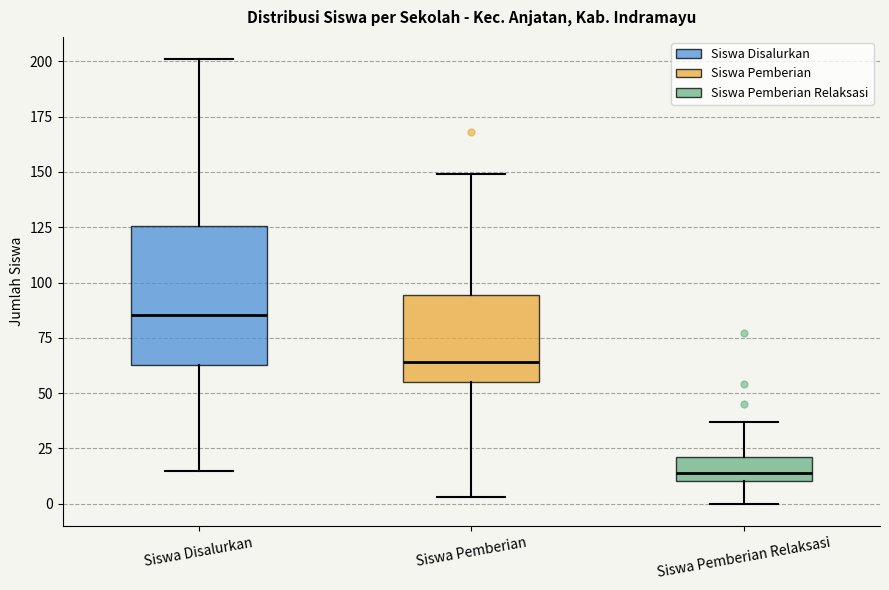

Reading left to right, read every box against the y-axis: the position of its median line, the range the box covers, and the ends of its whiskers. The values are not printed on the chart, so give them approximately, as read against the axis.

Siswa Disalurkan: median 85, box 65 to 125, whiskers 15 to 200
Siswa Pemberian: median 65, box 55 to 95, whiskers 5 to 150
Siswa Pemberian Relaksasi: median 15, box 10 to 20, whiskers 0 to 35